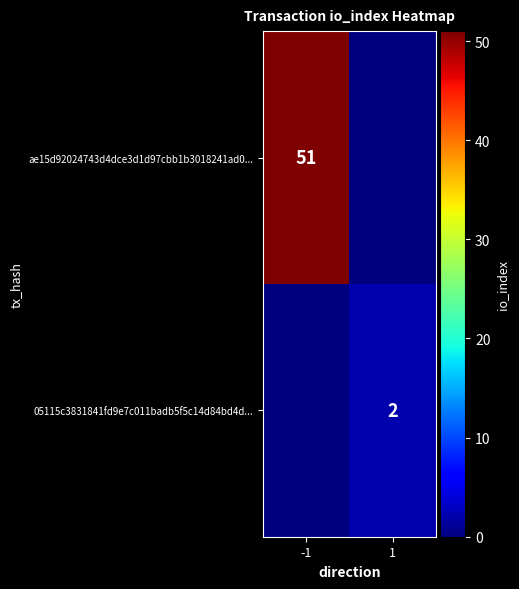

How many 05115c3831841fd9e7c011badb5f5c14d84bd4d... values are between 0 and 2?

2